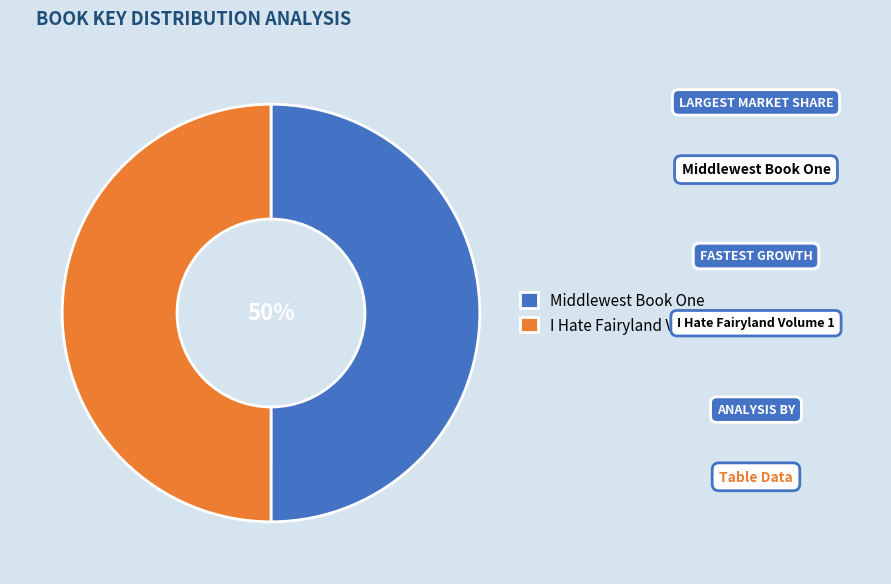

Combined, do Middlewest Book One and I Hate Fairyland Volume 1 account for over 50%?

Yes